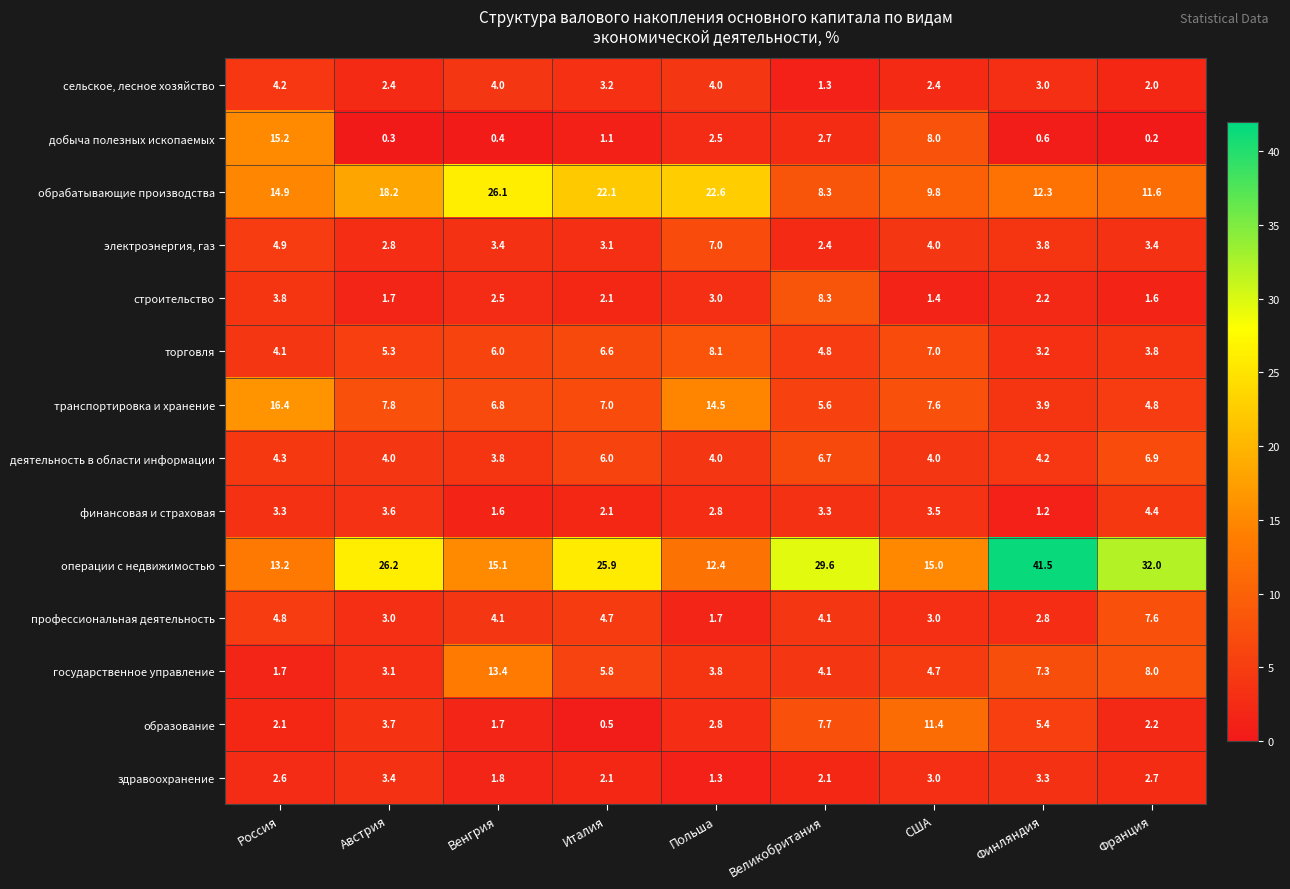

Read the деятельность в области информации value at Франция.

6.9